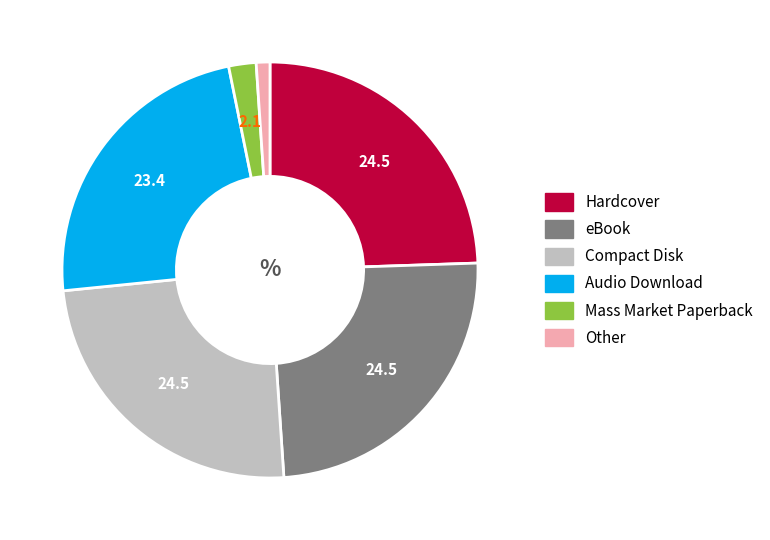

Which slice is the smallest?

Other